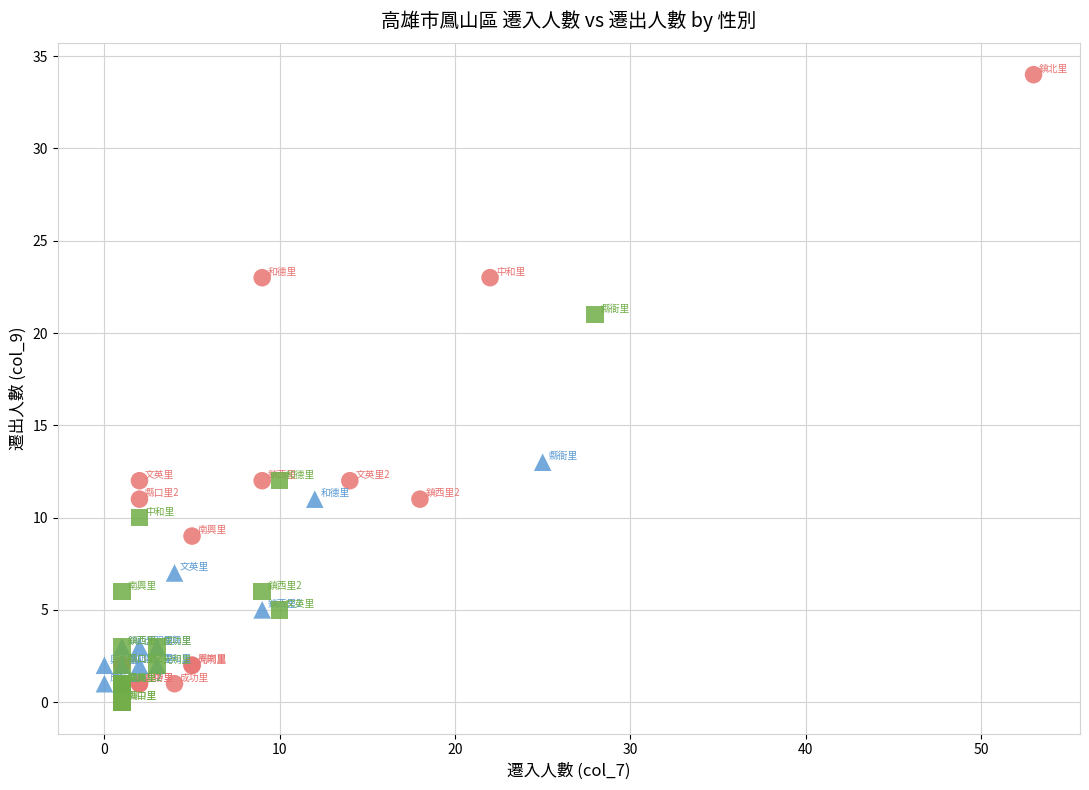

Which series reaches the maximum Y coordinate?

計